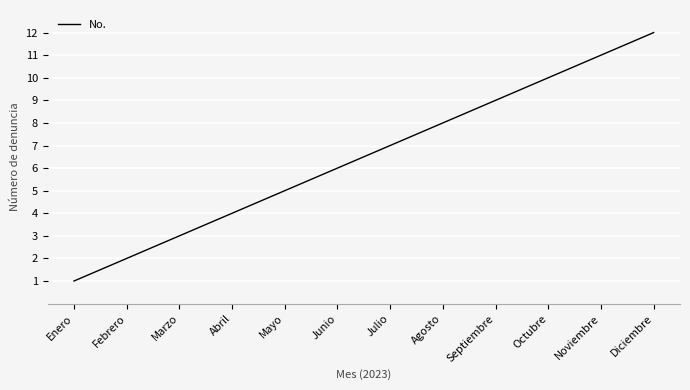

What is the sum of all values?

78